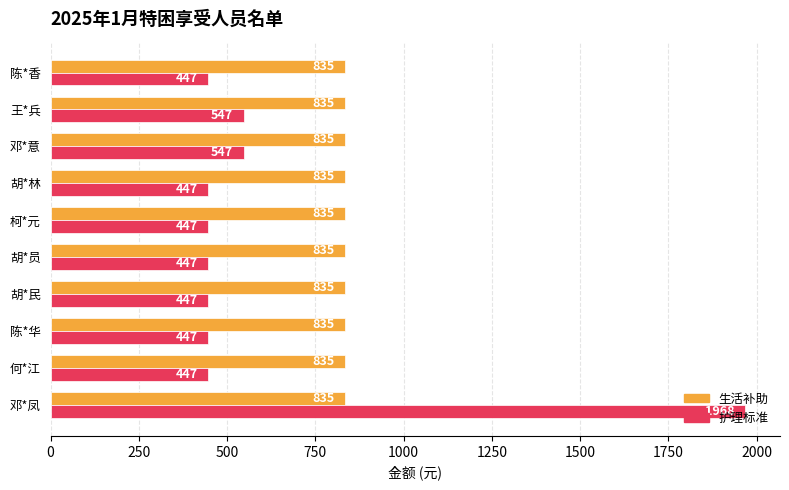

What is the smallest value displayed?

447